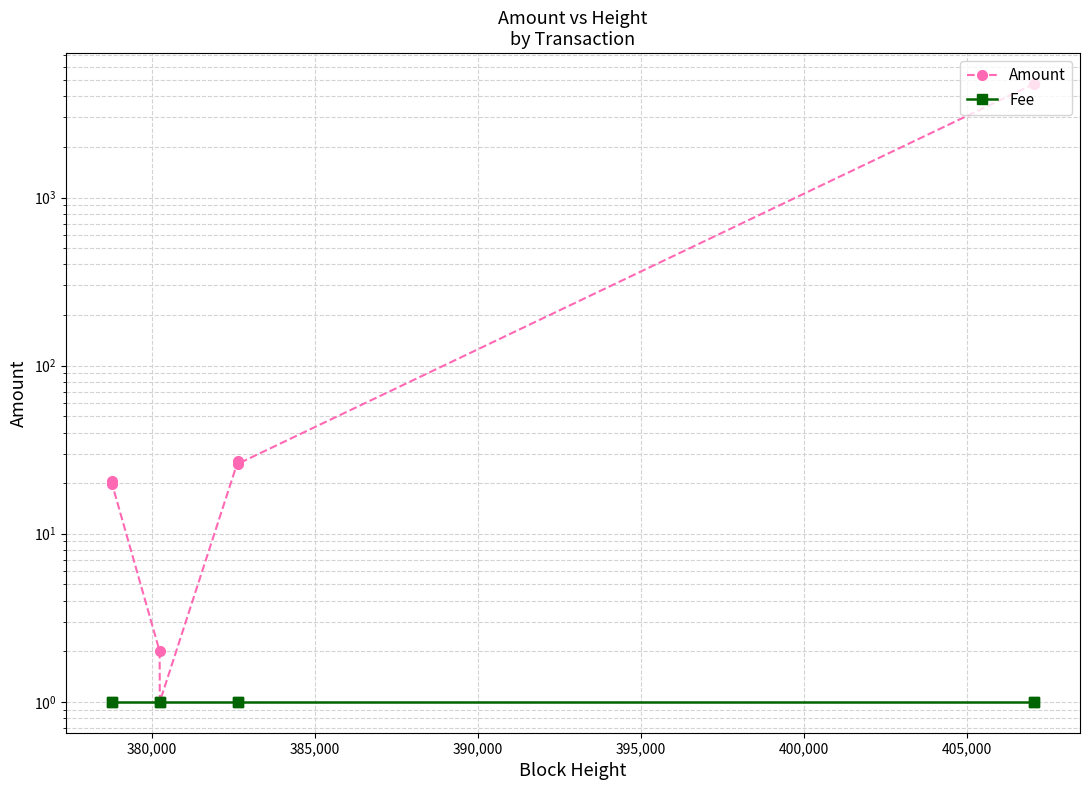

What is the smallest value displayed?

1.0